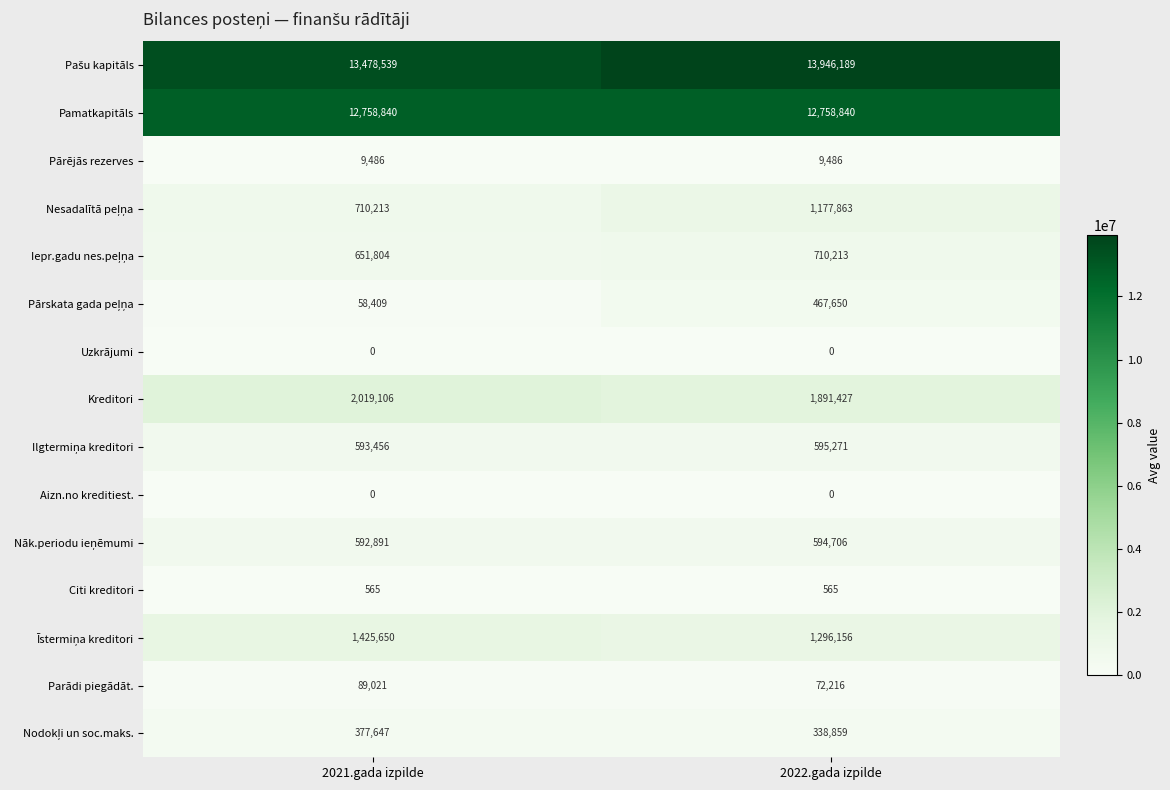

Read the Pārējās rezerves value at 2021.gada izpilde.

9486